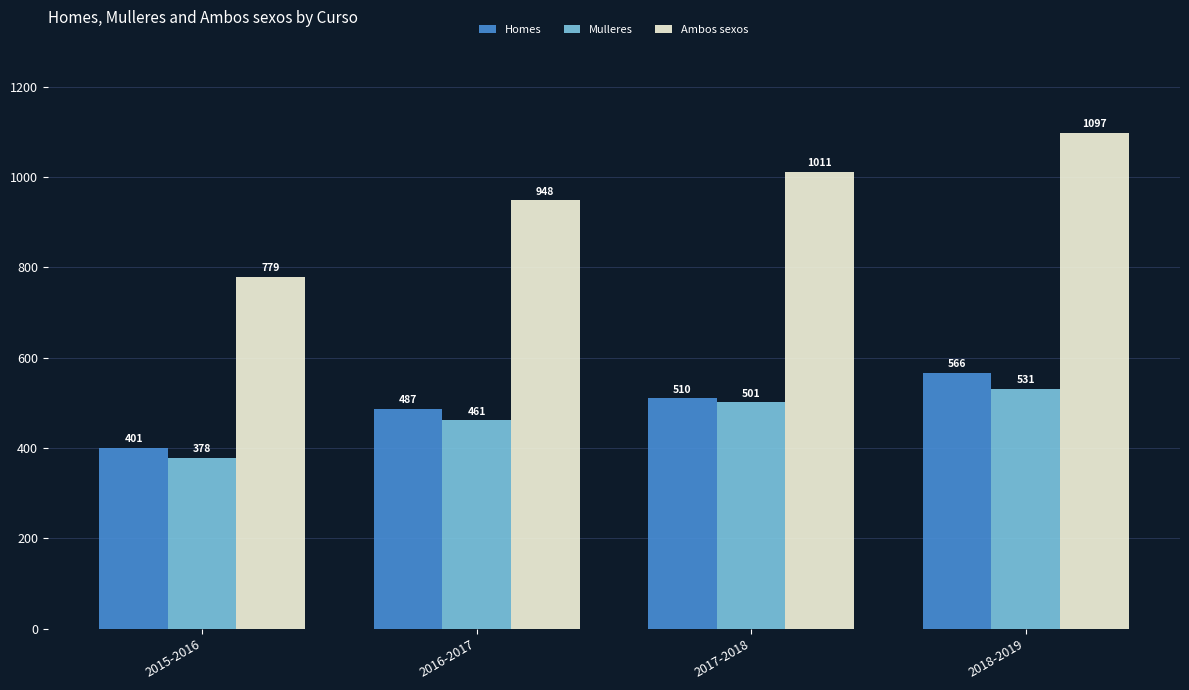

What is the value of the Ambos sexos bar at the 2nd from the left?

948